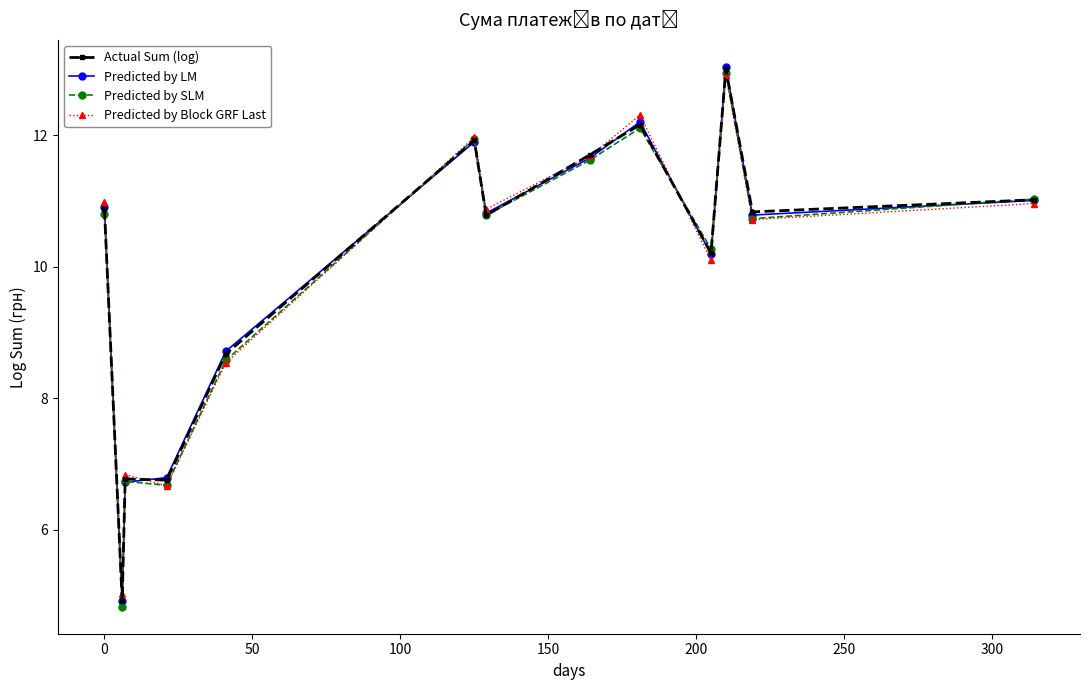

Does the chart have visible grid lines?

No